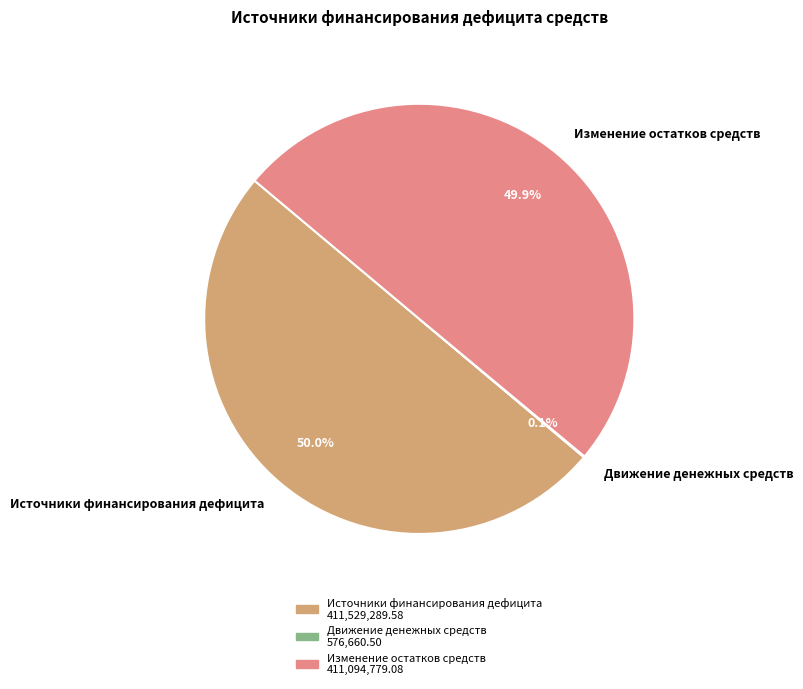

Approximately how many times larger is the value at Источники финансирования дефицита compared to Изменение остатков средств?

1.0